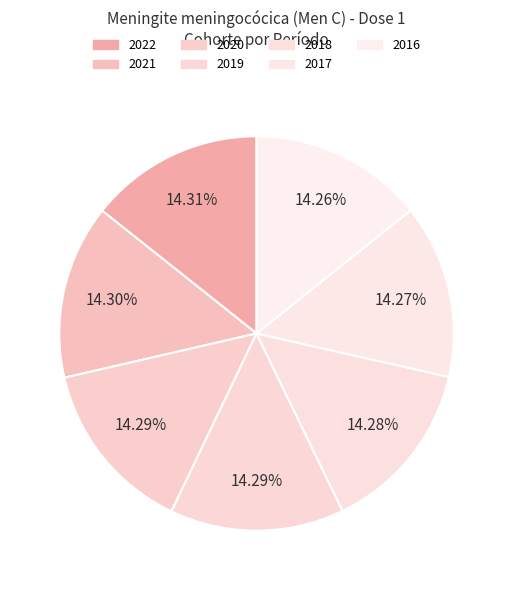

How many segments does this pie chart have?

7